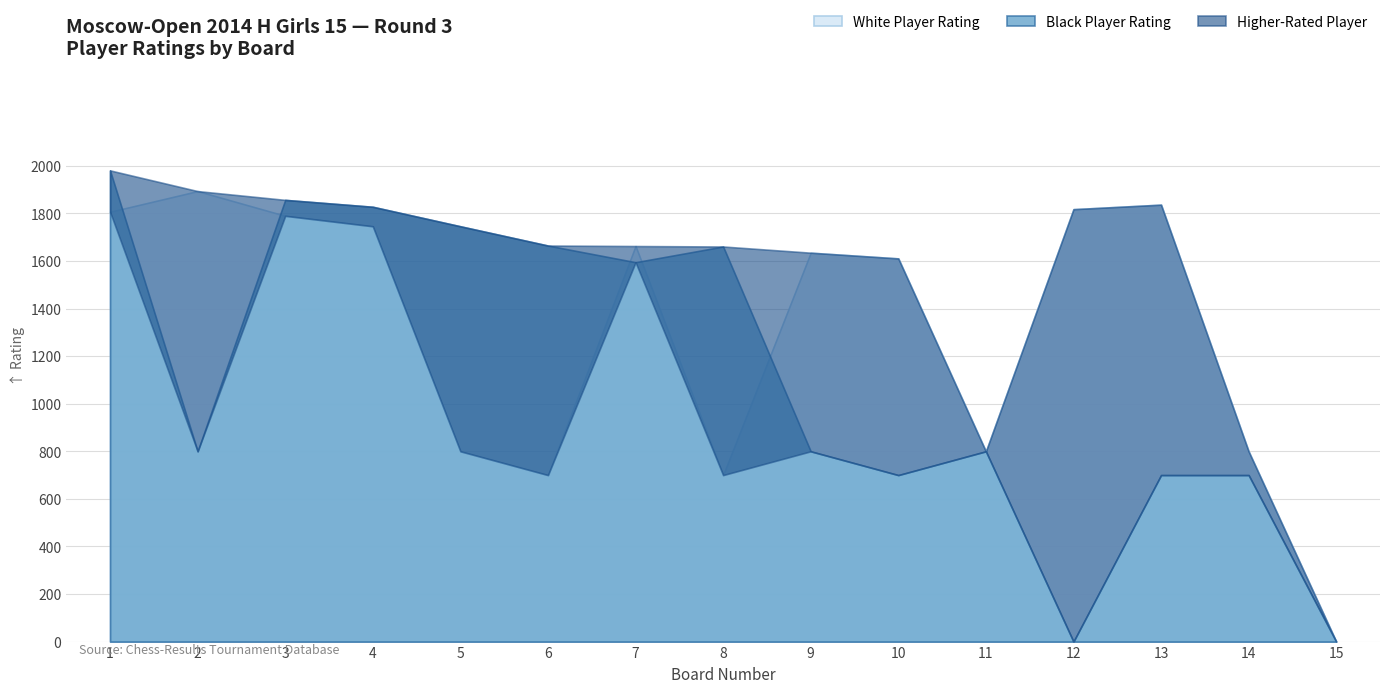

Which series changed the most between 12 and 13?

Black Player Rating